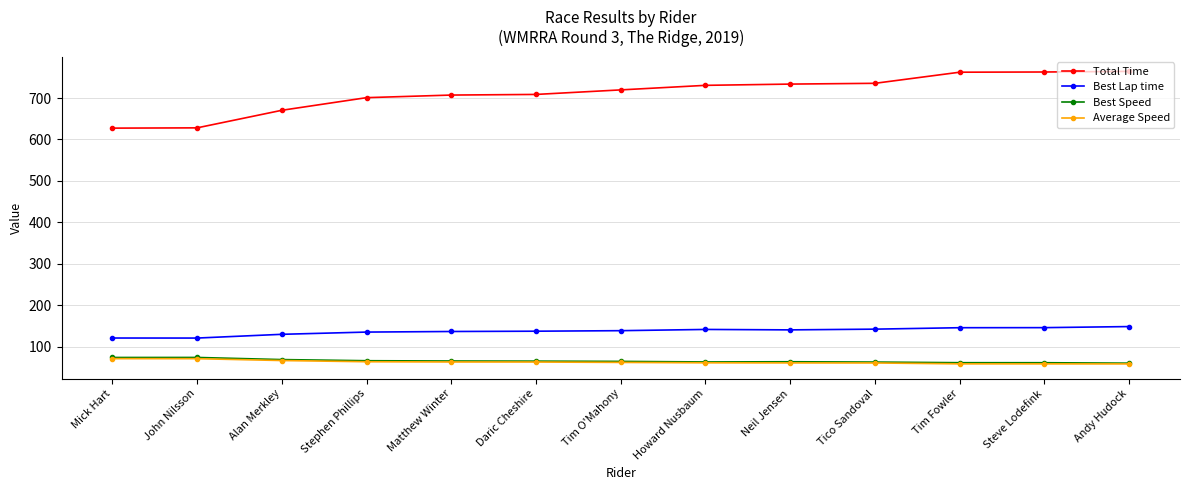

True or false: Average Speed and Total Time cross at least once.

False